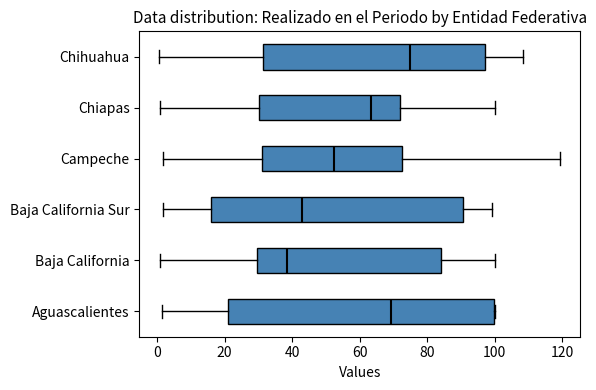

Which box's median line is the furthest to the right?

Chihuahua